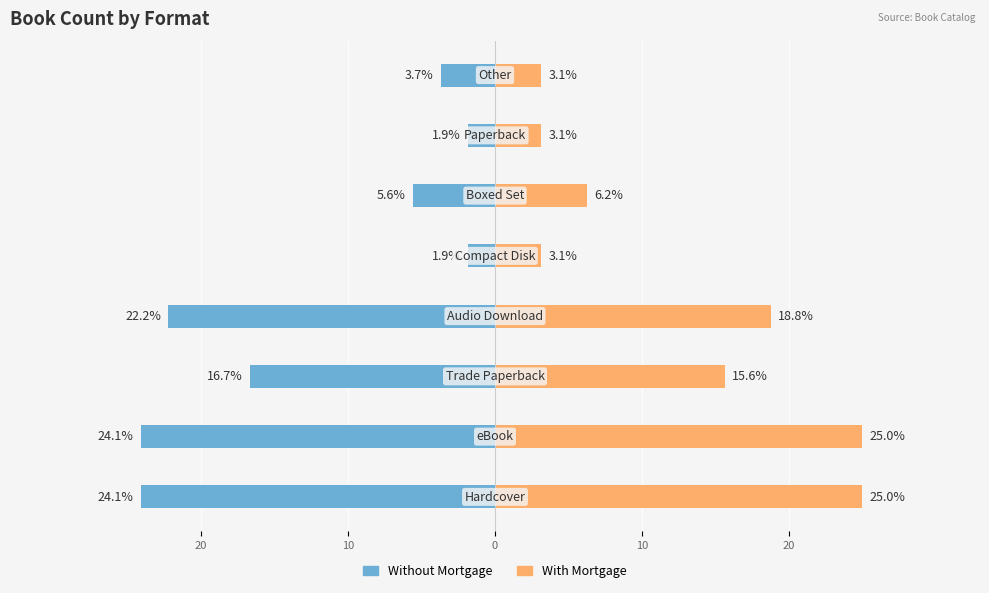

The value of Without Mortgage at 6 is -1.9. True or false?

True